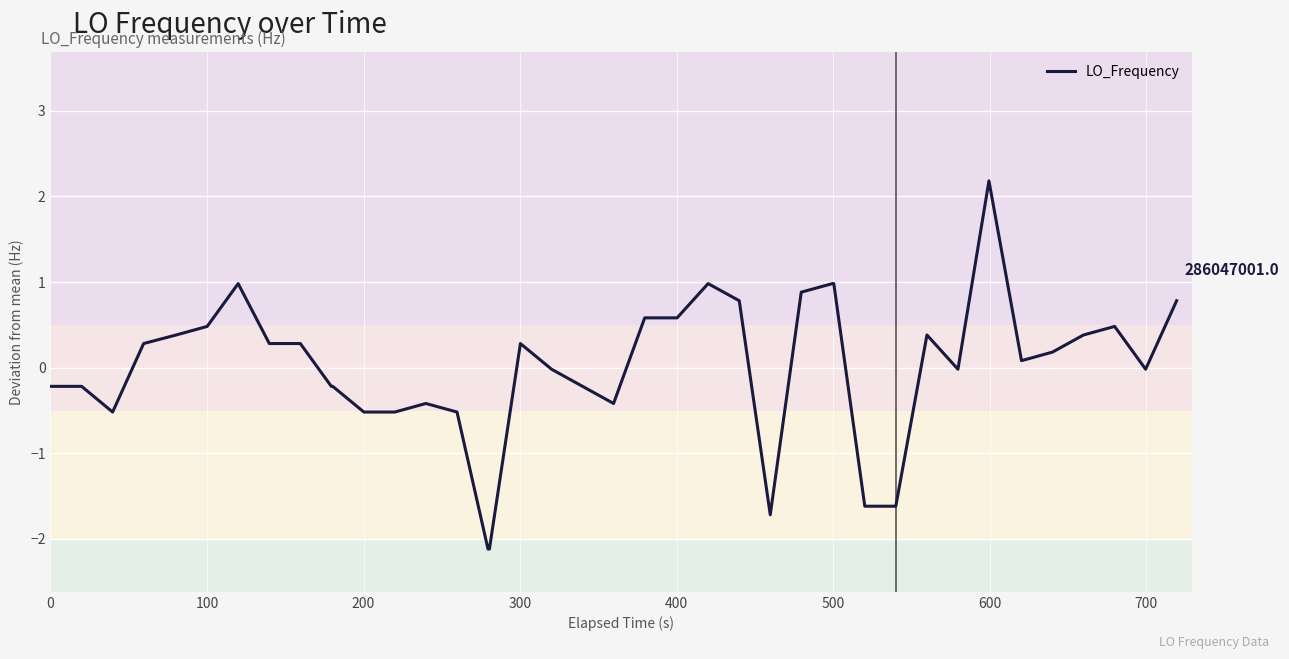

What is the difference between the maximum and minimum values?

4.3